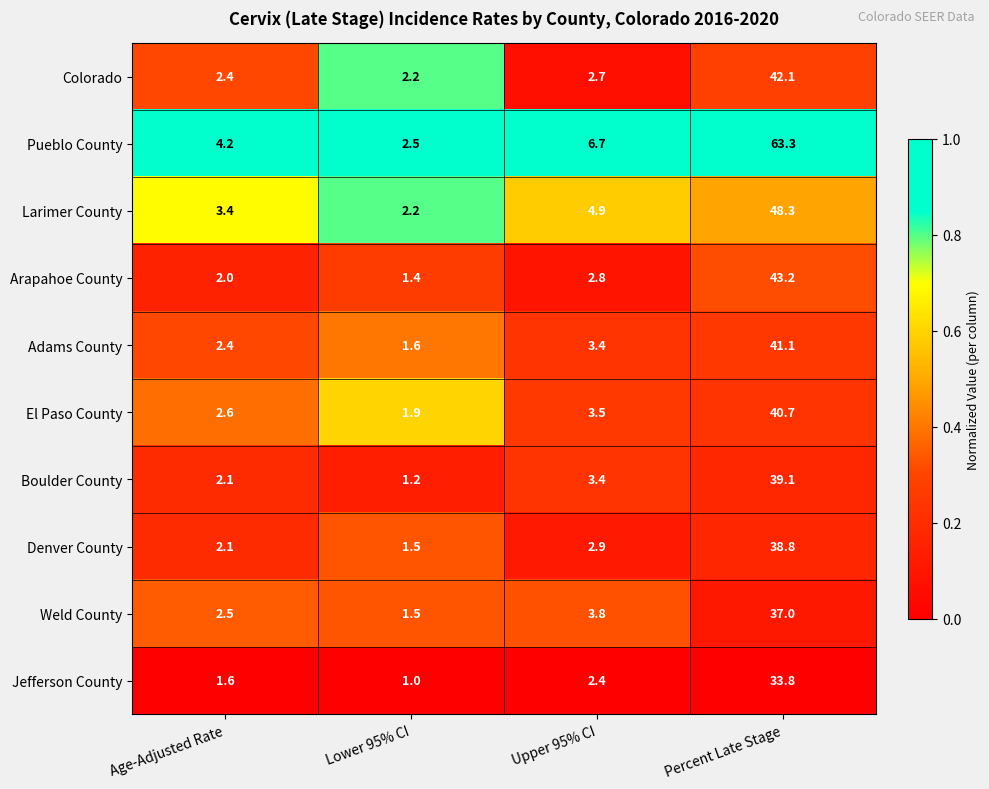

At which category is the sum across all series the highest?

Percent Late Stage